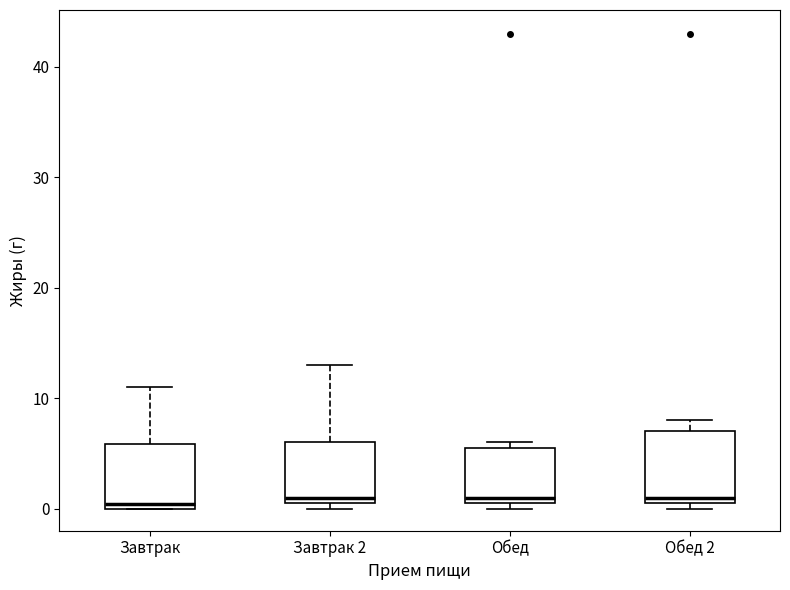

Reading left to right, read every box against the y-axis: the position of its median line, the range the box covers, and the ends of its whiskers. The values are not printed on the chart, so give them approximately, as read against the axis.

Завтрак: median 0 (just above the box's lower edge), box 0 to 6, whiskers 0 to 11
Завтрак 2: median 1 (just above the box's lower edge), box 1 to 6, whiskers 0 to 13
Обед: median 1 (just above the box's lower edge), box 1 to 6, whiskers 0 to 6 (just above the box's upper edge)
Обед 2: median 1 (just above the box's lower edge), box 1 to 7, whiskers 0 to 8